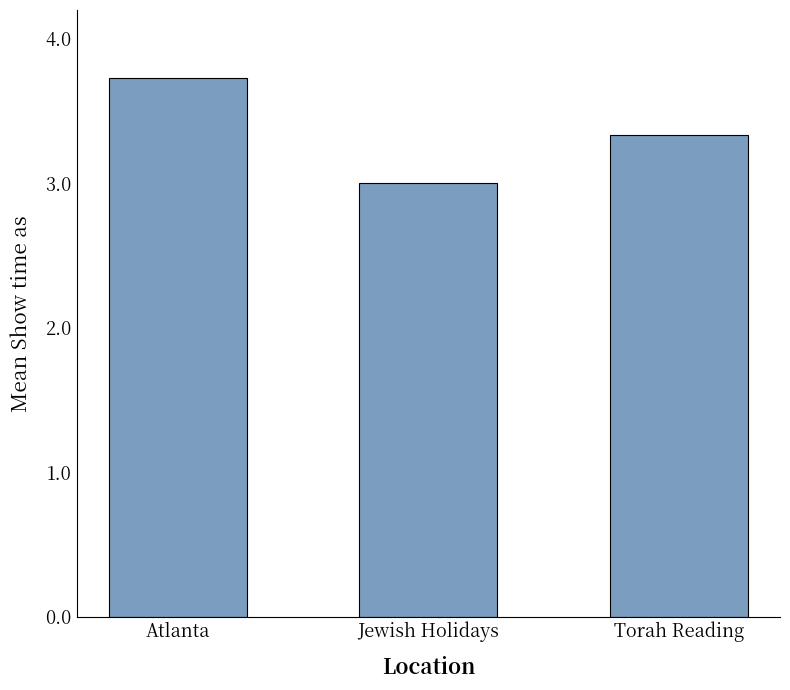

Which label corresponds to the smallest value in the chart?

Jewish Holidays